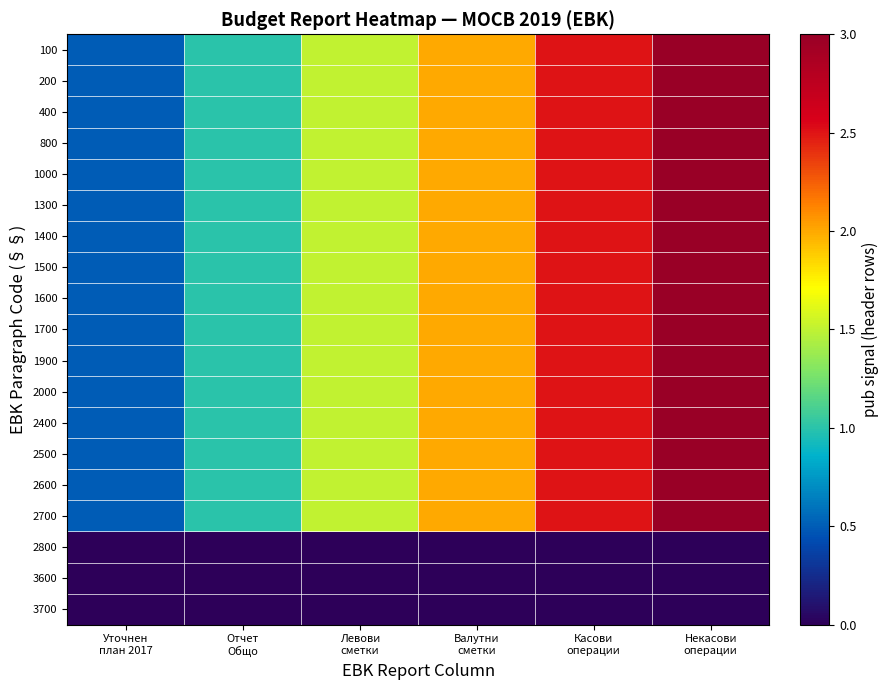

Which series has the largest total across all categories?

100